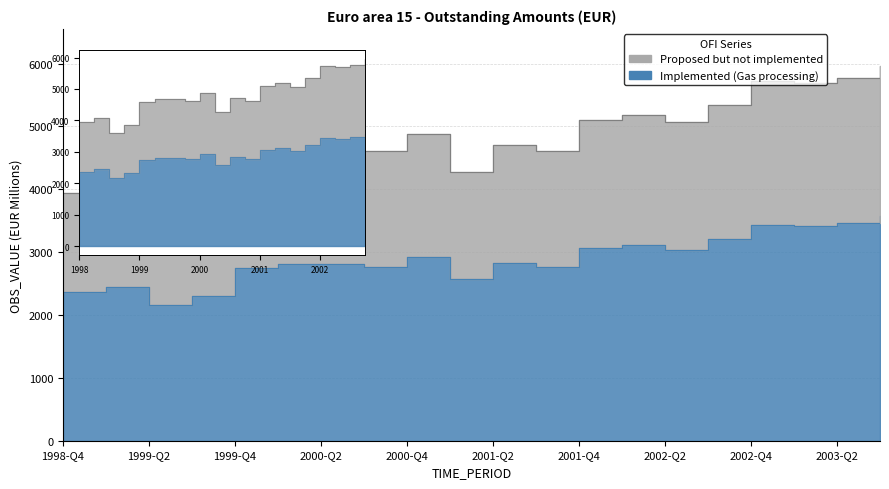

Reading left to right, what are all the values shown in this chart?

1998-Q4=2361.7	1999-Q1=2444.9	1999-Q2=2155.6	1999-Q3=2309.1	1999-Q4=2752.3	2000-Q1=2811.0	2000-Q2=2808.8	2000-Q3=2765.3	2000-Q4=2928.2	2001-Q1=2566.0	2001-Q2=2824.1	2001-Q3=2764.6	2001-Q4=3059.9	2002-Q1=3113.2	2002-Q2=3039.8	2002-Q3=3203.5	2002-Q4=3433.5	2003-Q1=3416.3	2003-Q2=3461.7	2003-Q3=3573.5